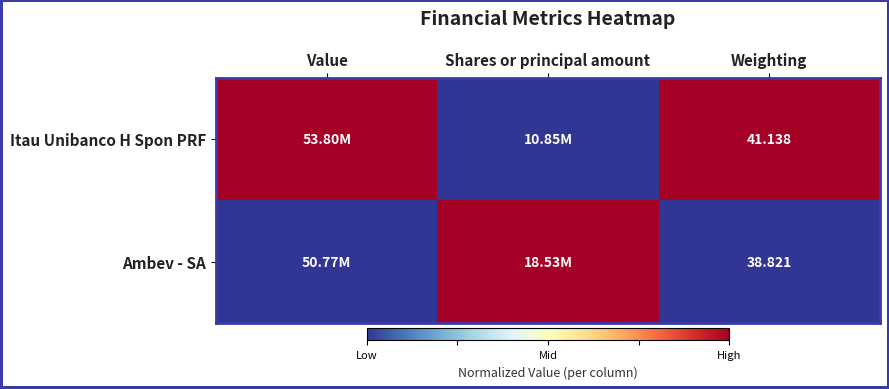

List the series in order of their peak value, highest first.

Itau Unibanco H Spon PRF, Ambev - SA